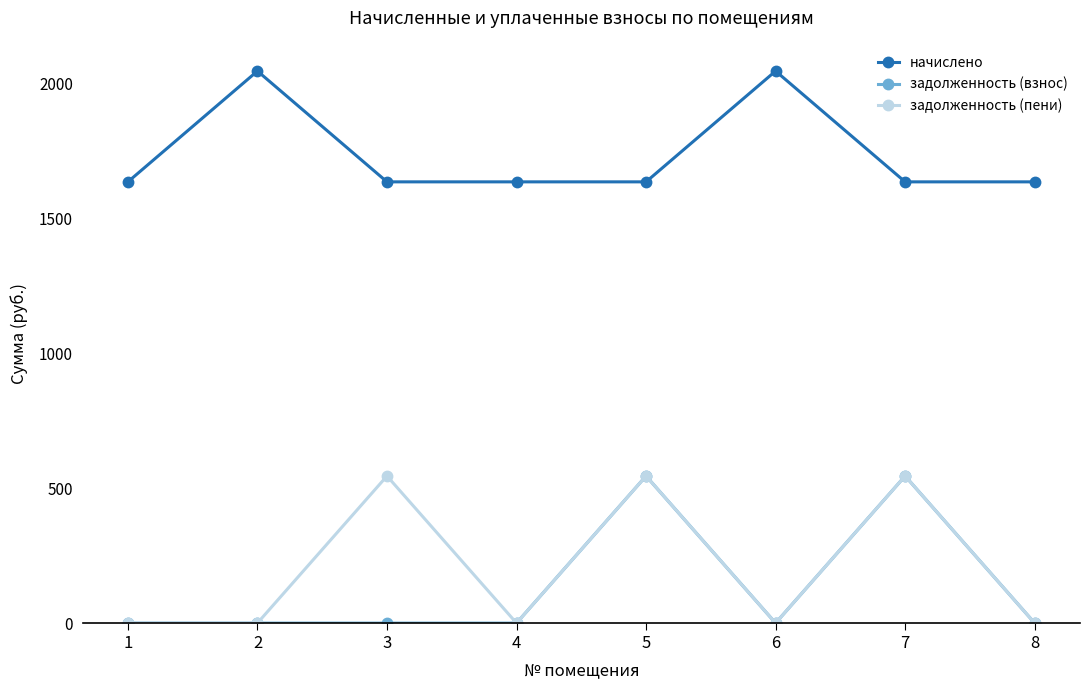

What is the maximum value shown in the chart?

2045.6